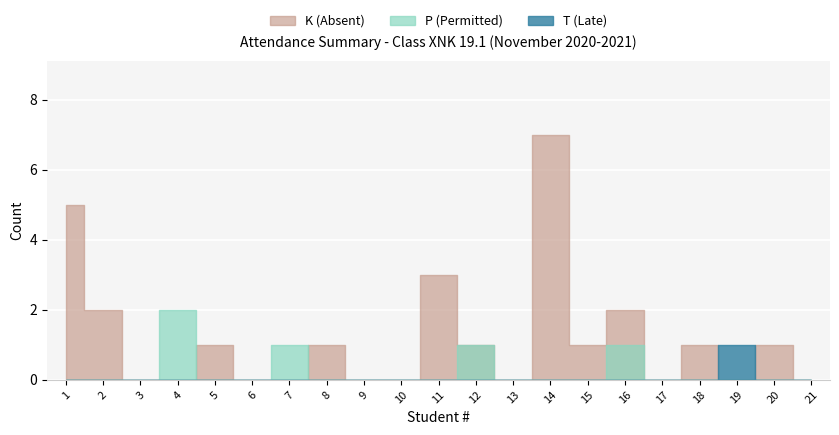

Is the value of P (Permitted) at 13 greater than the value of T (Late) at 1?

No